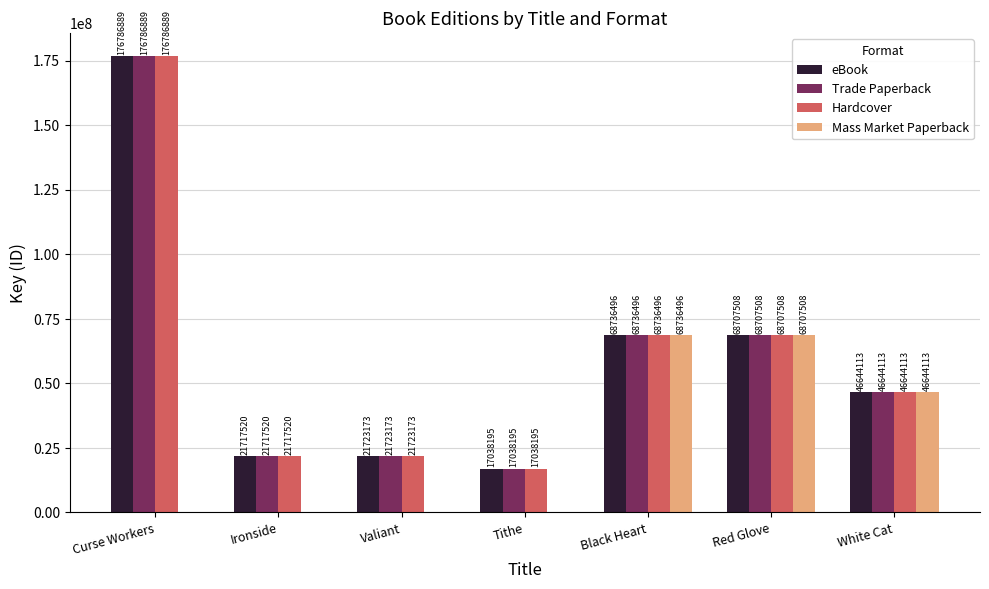

What is the maximum value shown in the chart?

176786889